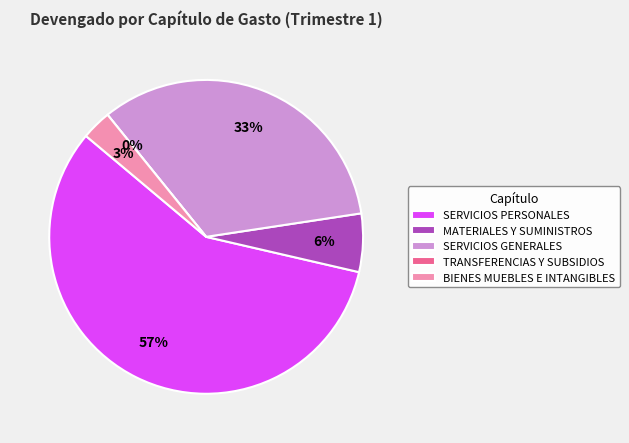

Combined, what portion of the pie is TRANSFERENCIAS Y SUBSIDIOS and SERVICIOS PERSONALES?

57.5%